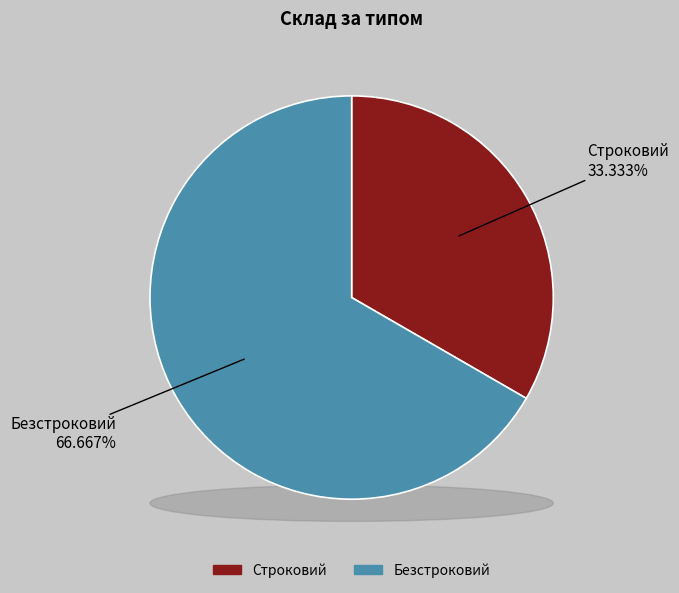

To the nearest percent, what is the combined percentage of Безстроковий and Строковий?

100%